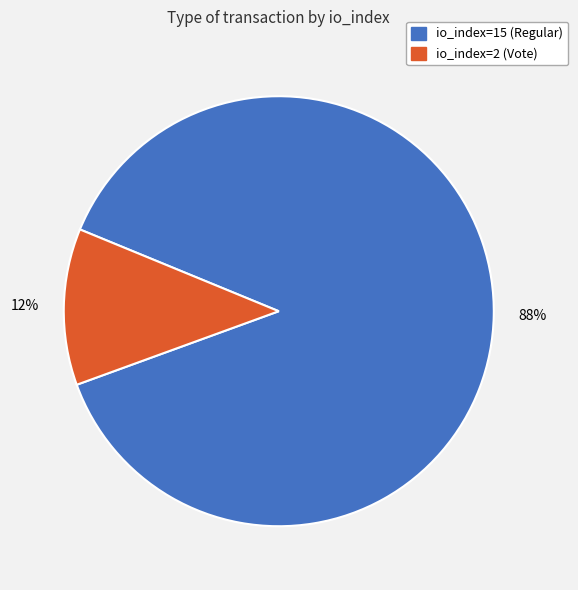

Count the number of slices in the pie.

2